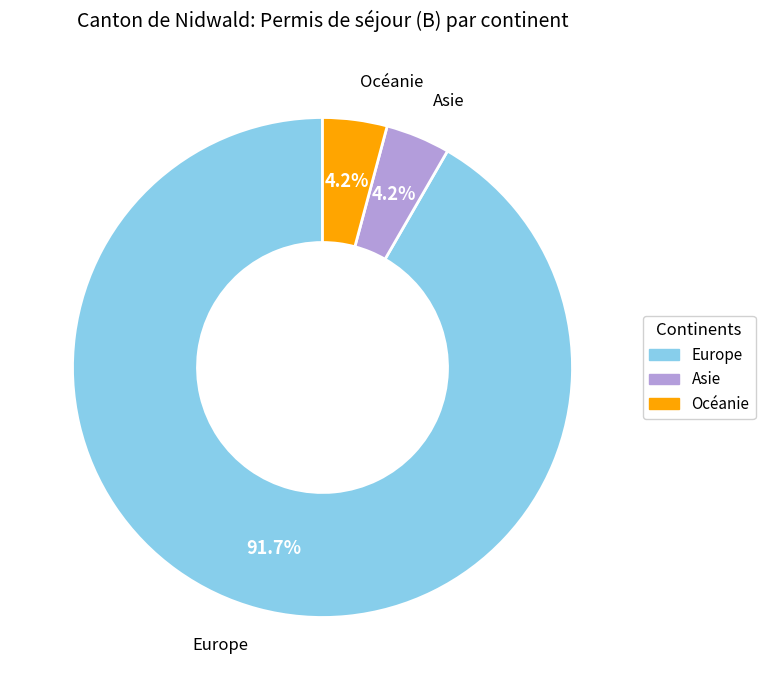

Is there a majority slice in this chart?

Yes